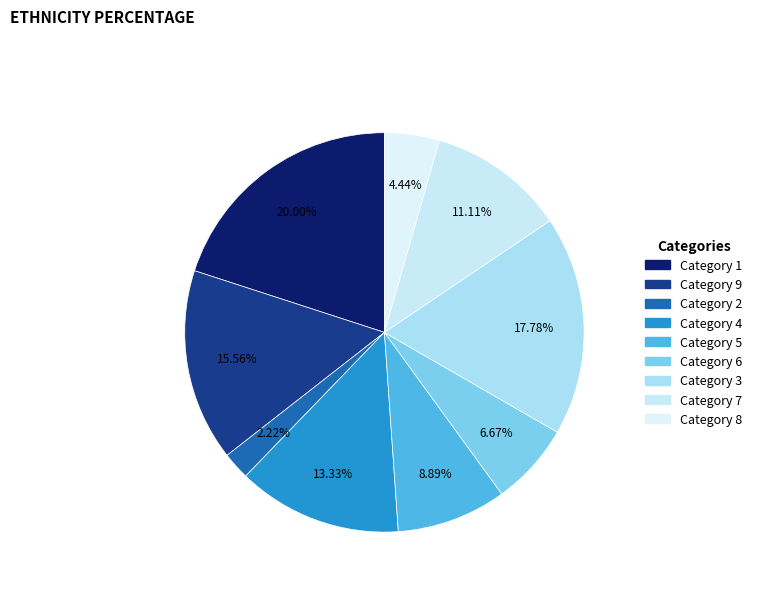

Count the number of slices in the pie.

9